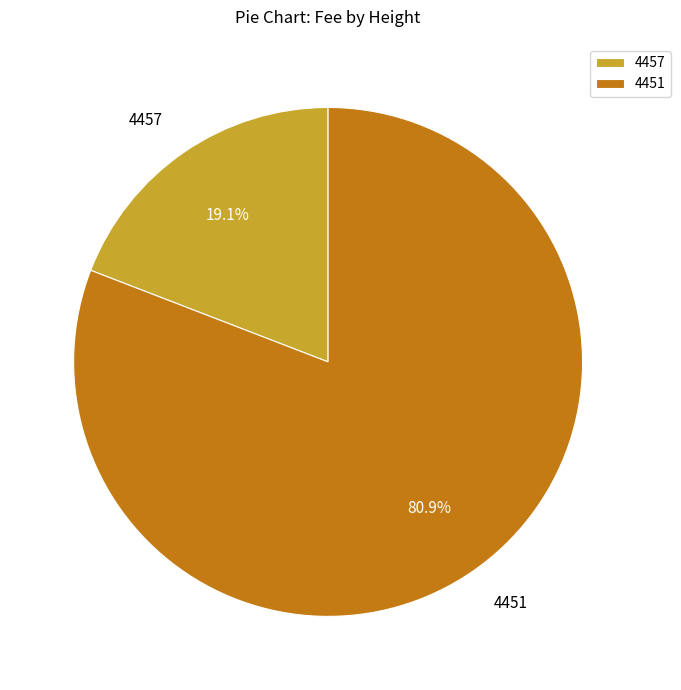

To the nearest percent, what is the difference between the 4451 and 4457 slice percentages?

62%